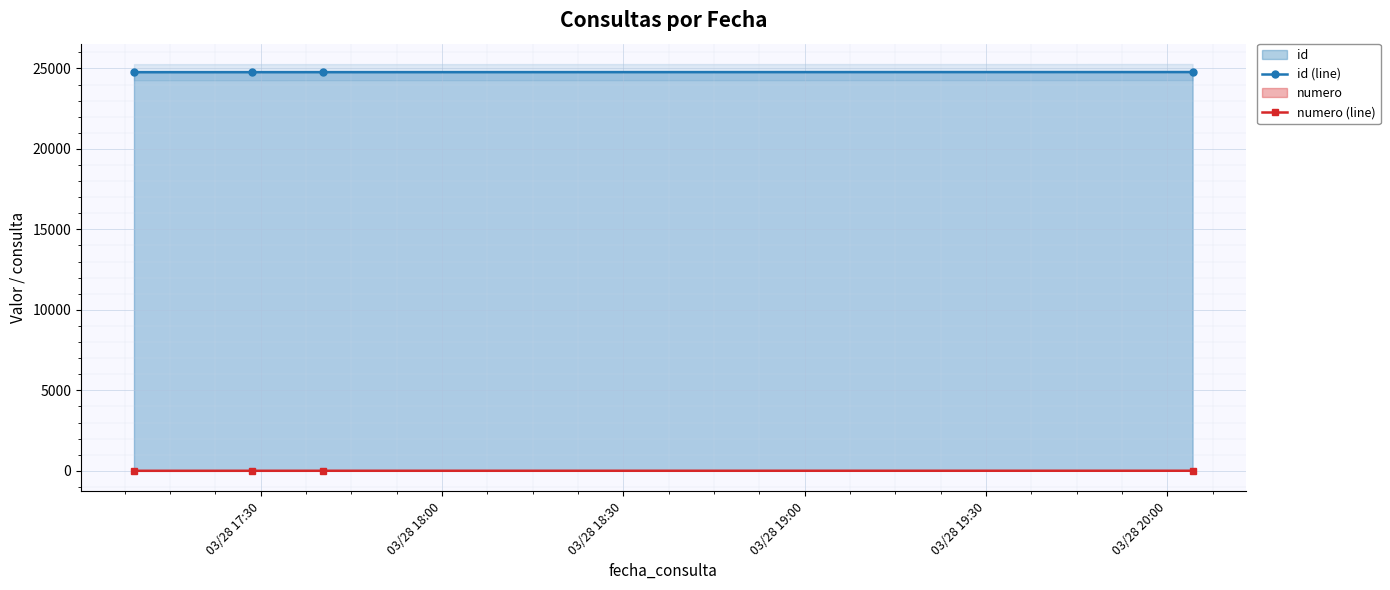

Which series has the widest spread of values?

id (line)